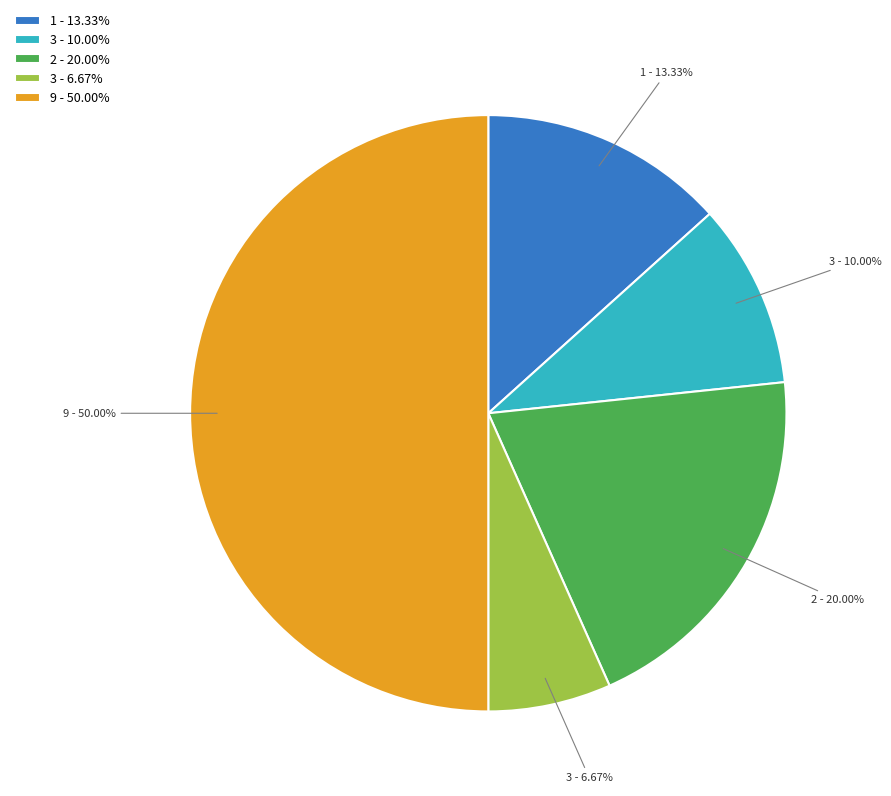

Rank the categories by value from lowest to highest.

3 - 6.67%, 3 - 10.00%, 1 - 13.33%, 2 - 20.00%, 9 - 50.00%